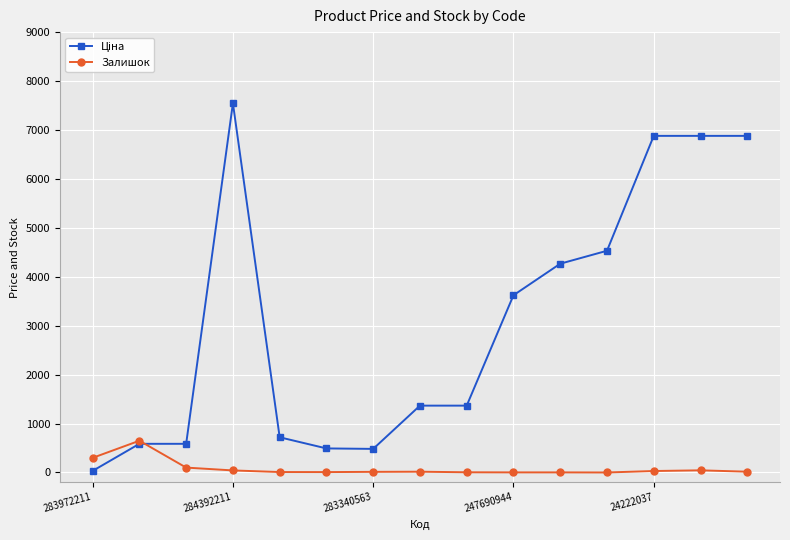

What is the greatest value displayed?

7545.9